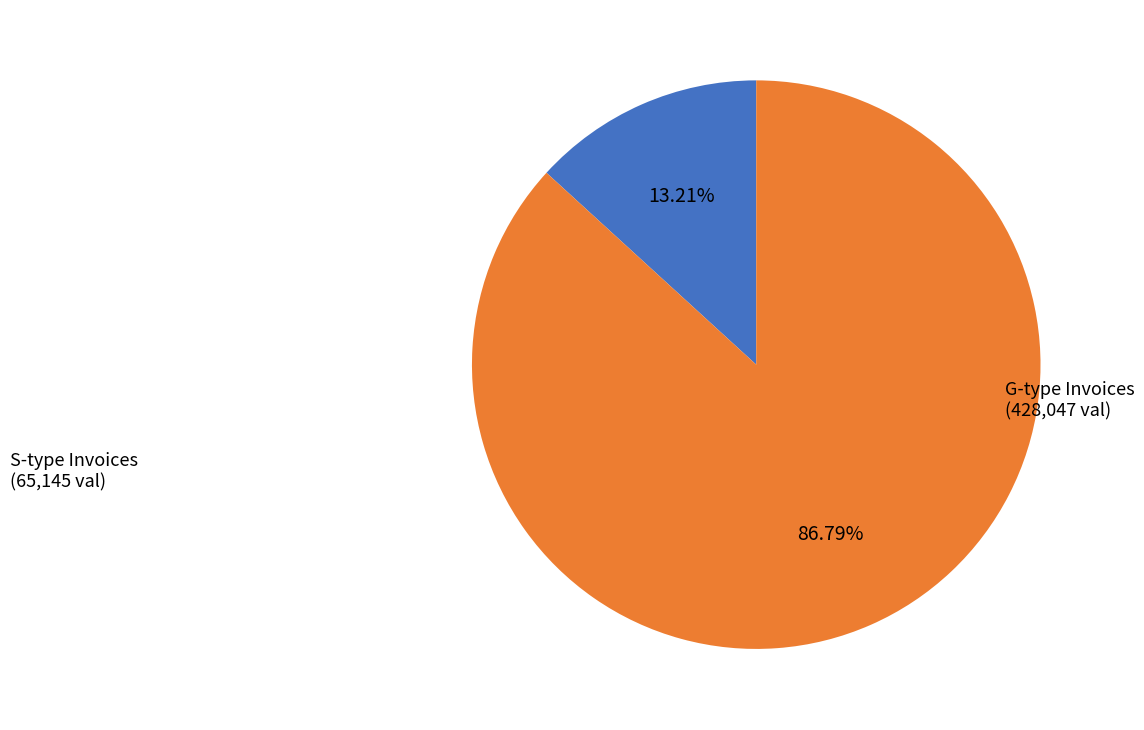

Is there a majority slice in this chart?

Yes